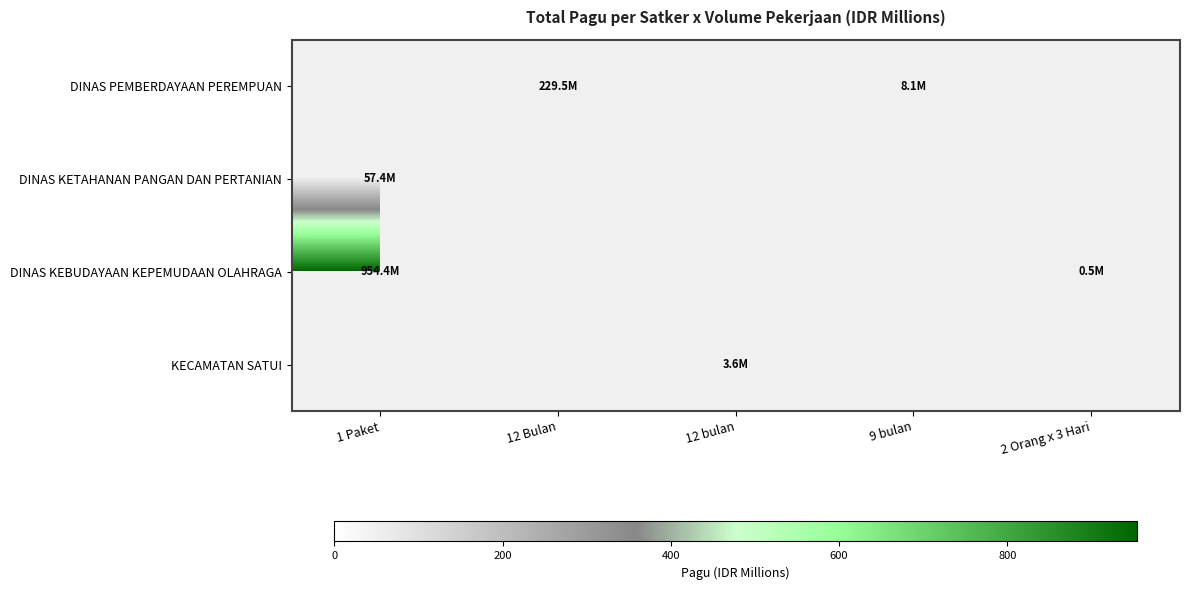

What is the greatest value displayed?

954.4